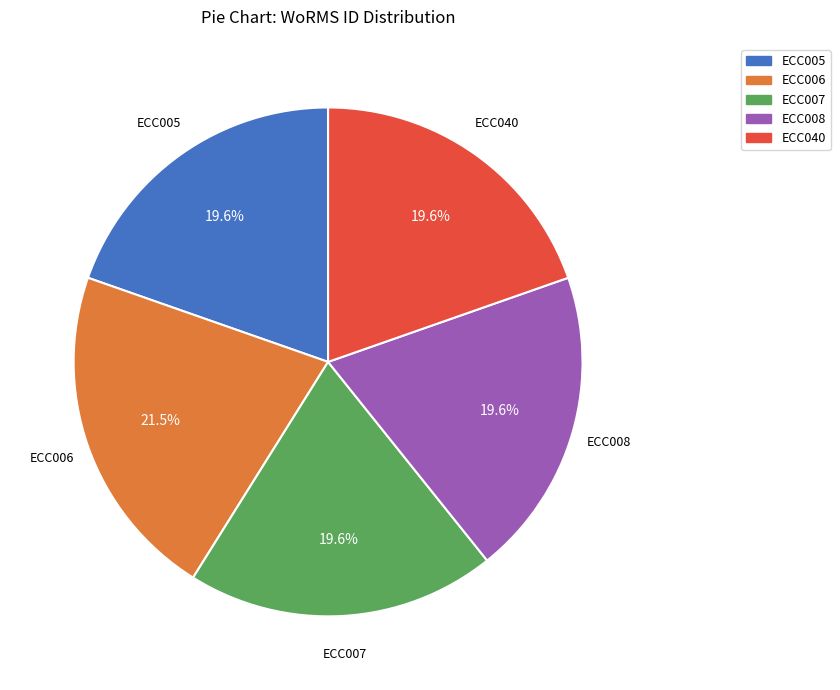

Does any single category account for the majority?

No